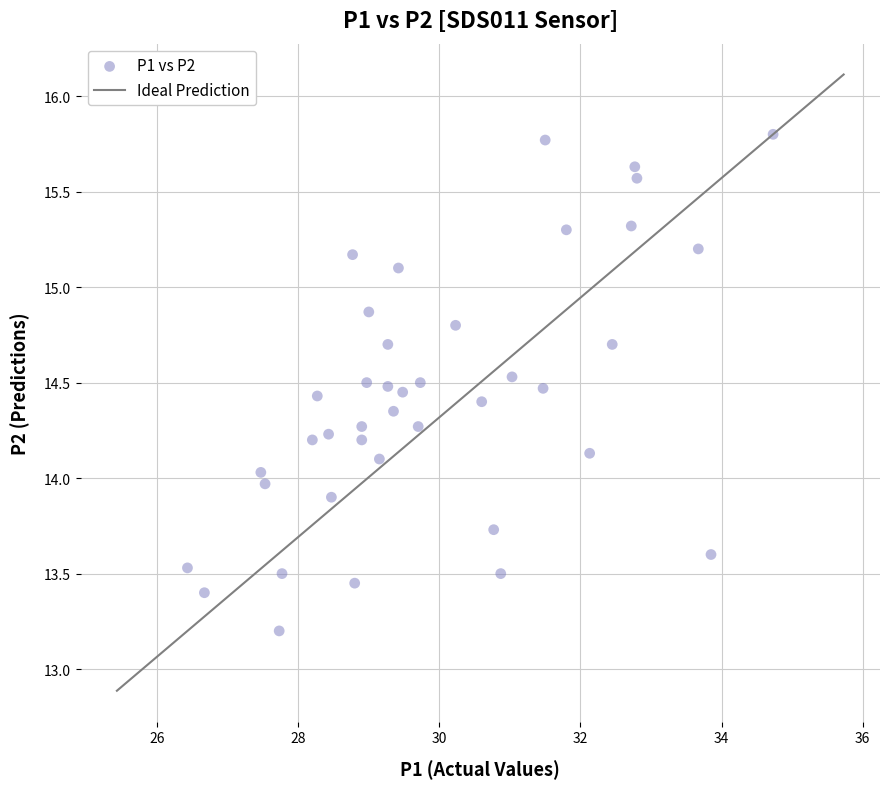

What is the range of X values (max minus min)?

8.3